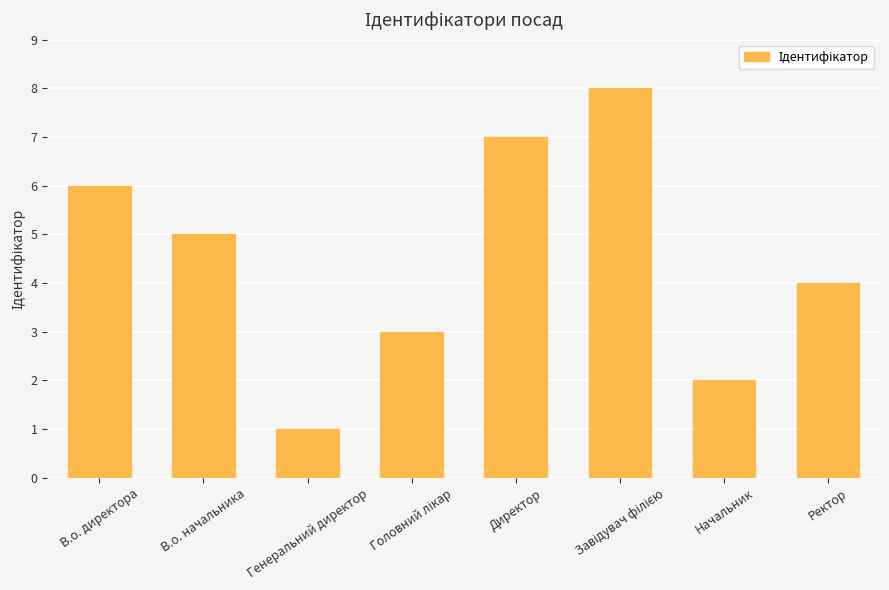

True or false: the data shows 4 at Ректор.

True